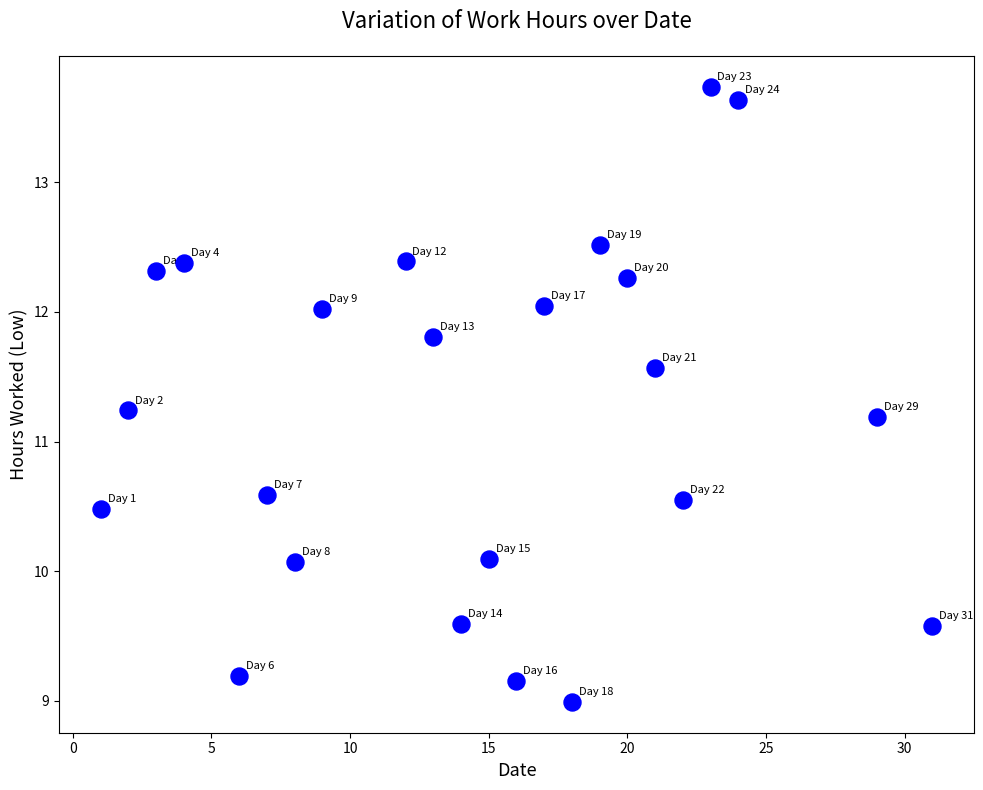

What is the range of X values (max minus min)?

30.0